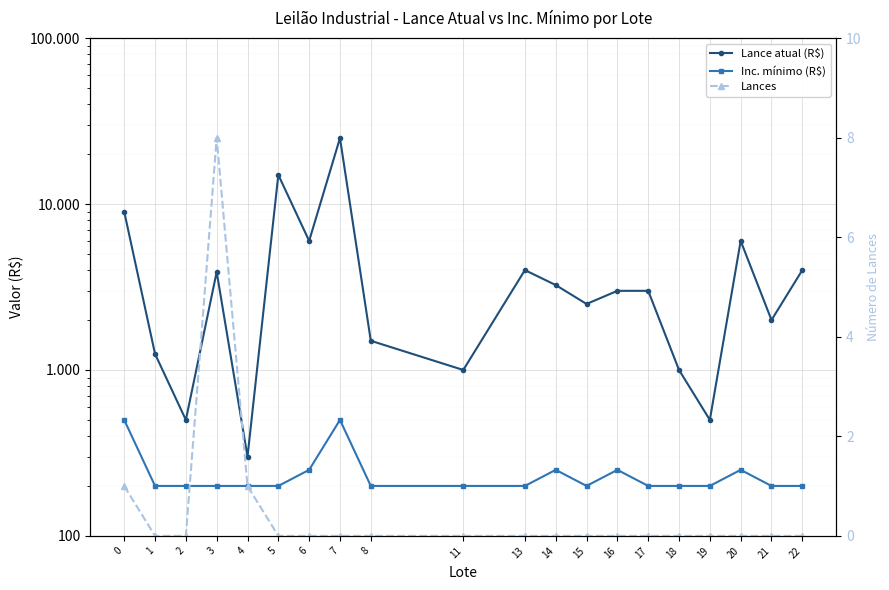

At how many categories does at least one series exceed 11375?

2